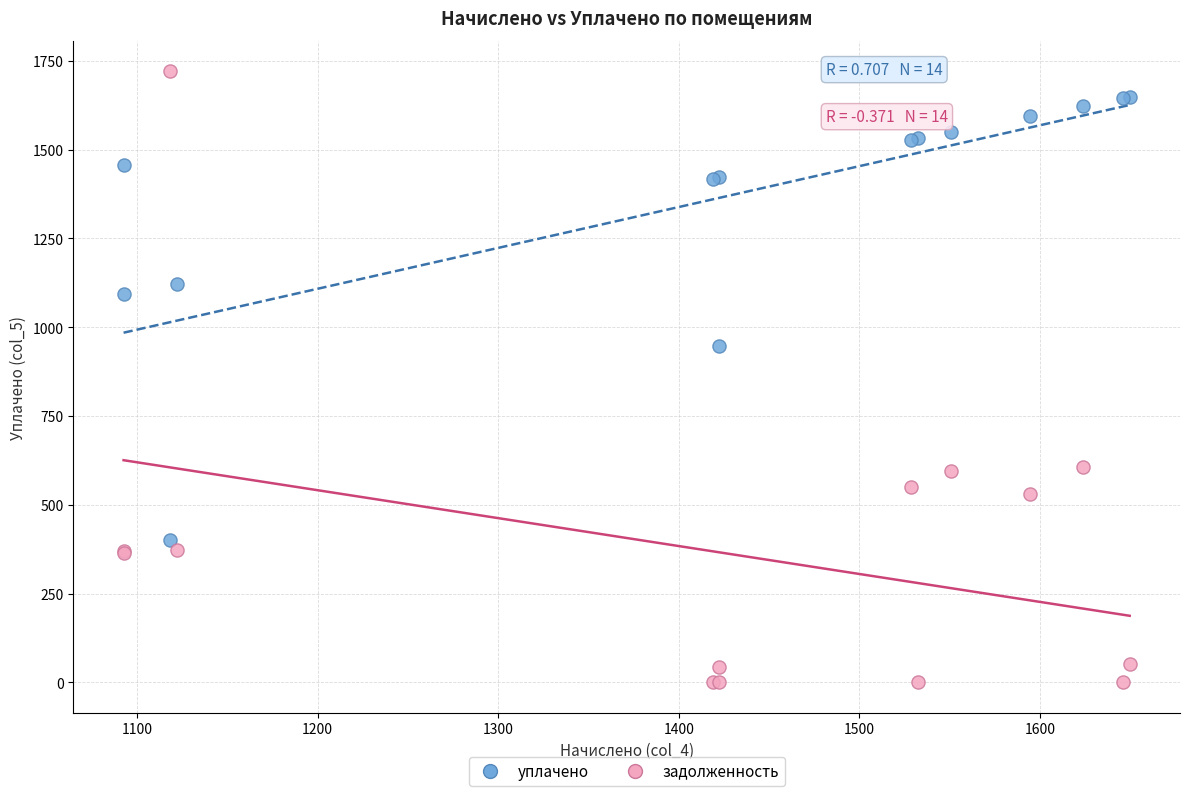

What are all the series names shown in the legend?

уплачено, задолженность